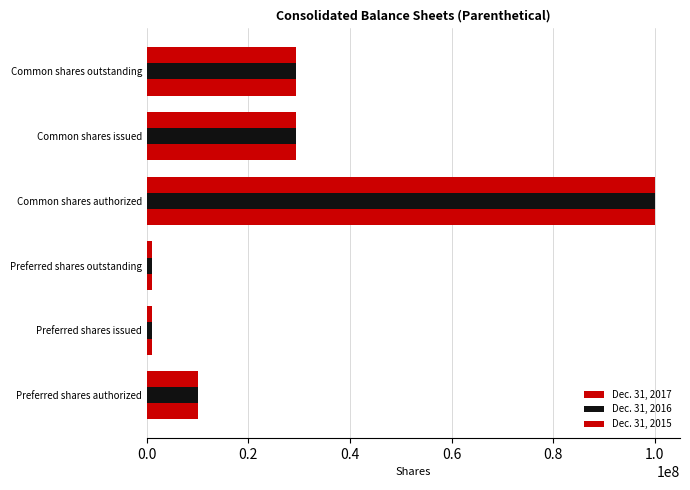

Count the number of data series in this chart.

3